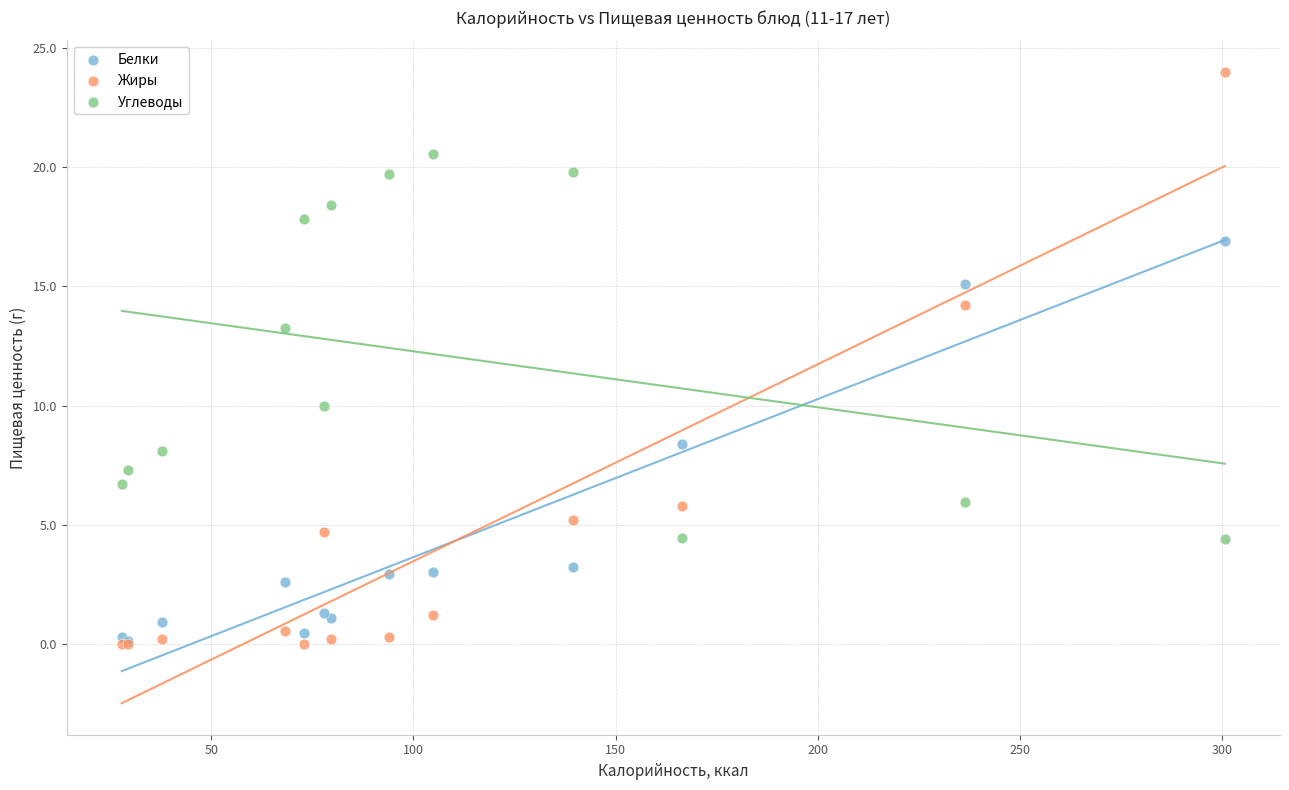

Which series reaches the maximum Y coordinate?

Жиры